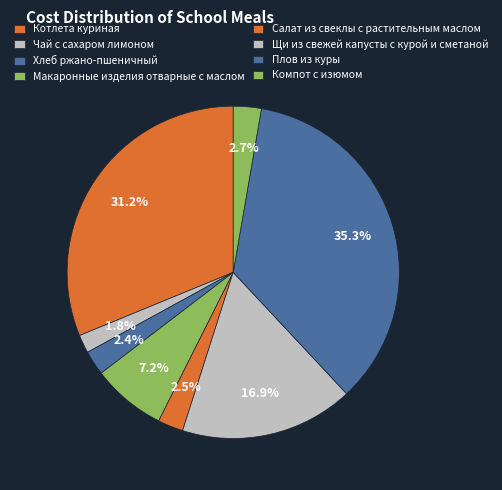

Which slice is the smallest?

Чай с сахаром лимоном